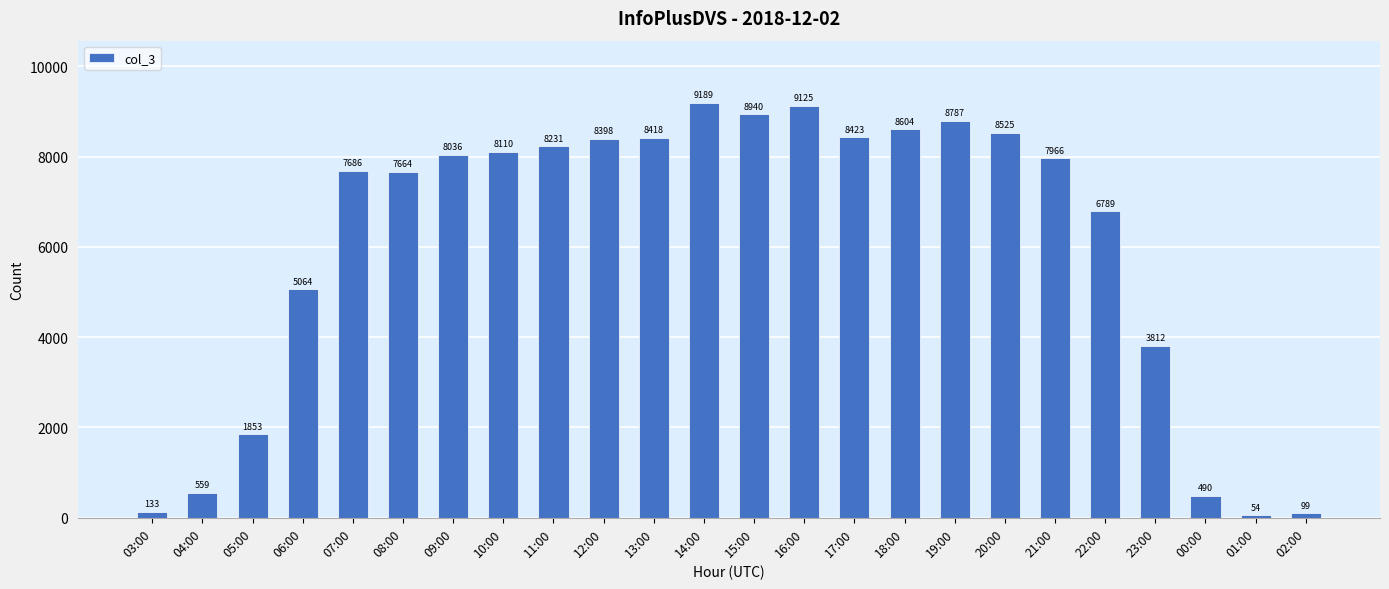

Is it true that the value at 13:00 is 2253?

False